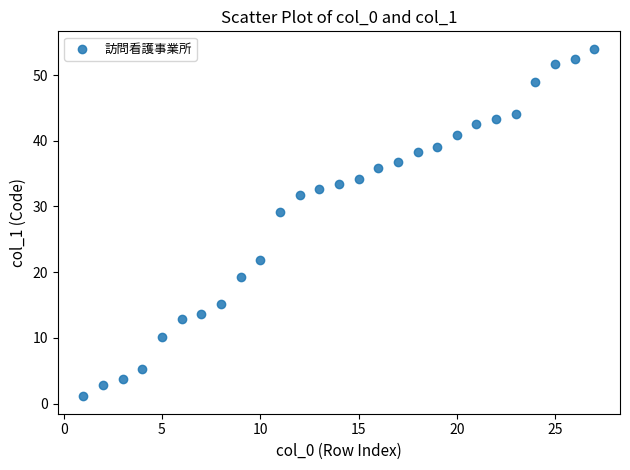

What is the range of X values (max minus min)?

26.0